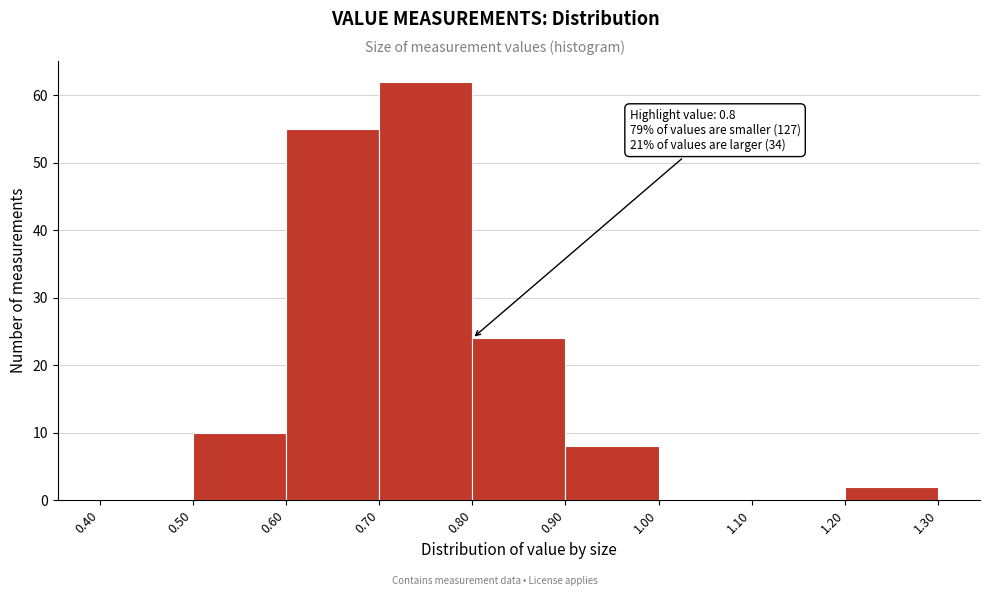

Over which range of the x-axis is the bar tallest?

0.70 to 0.80